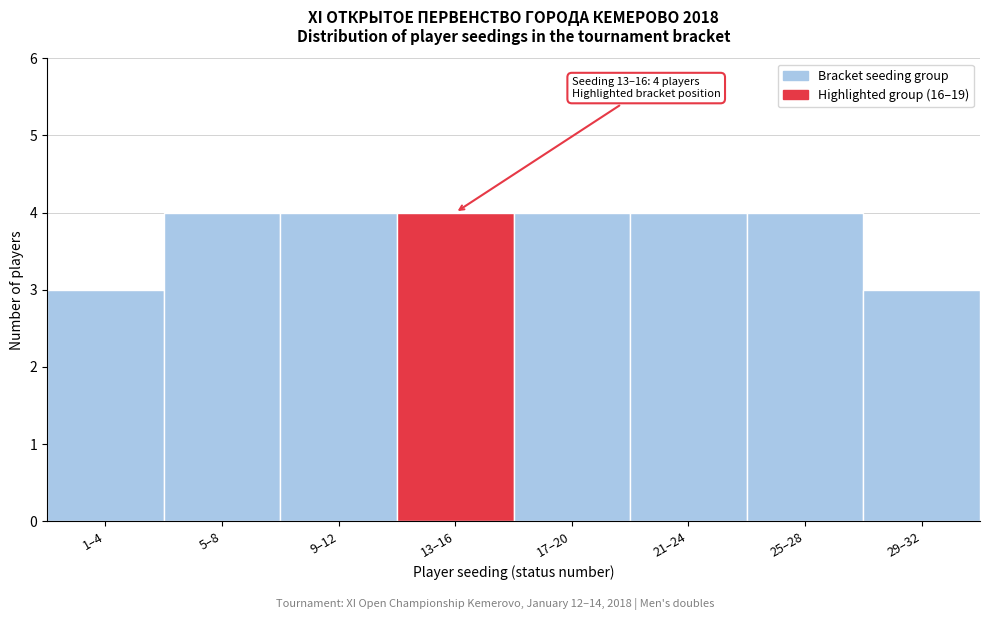

Reading left to right, what are all the values shown in this chart?

1–4=3	5–8=4	9–12=4	13–16=4	17–20=4	21–24=4	25–28=4	29–32=3